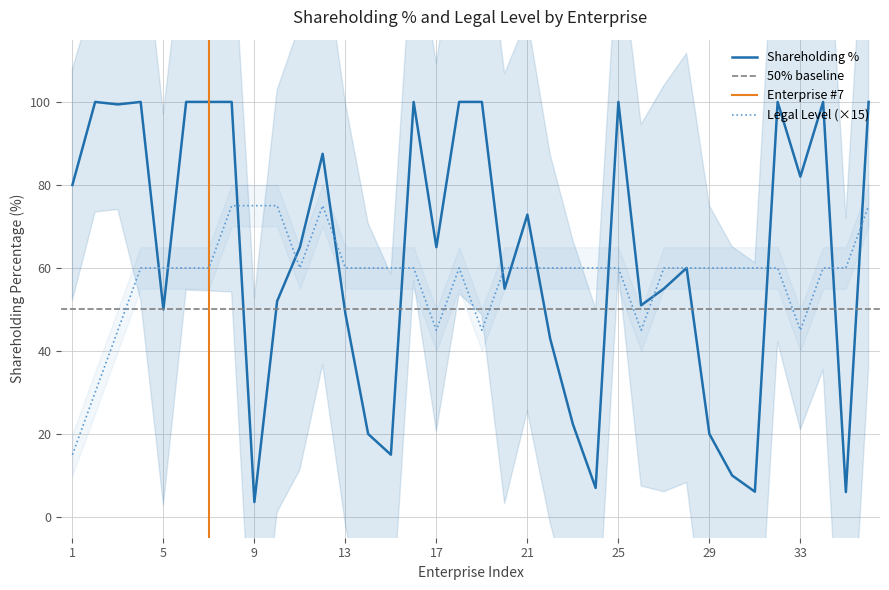

In legal_level, how many points are lower than both neighbors (excluding endpoints)?

5